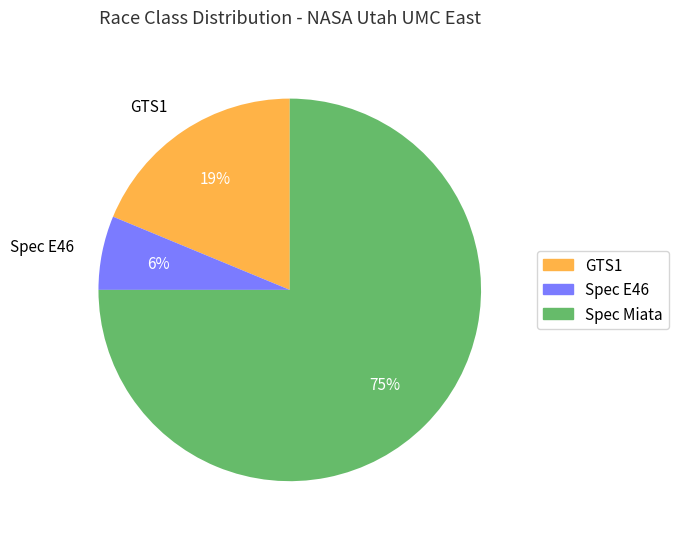

How many segments does this pie chart have?

3